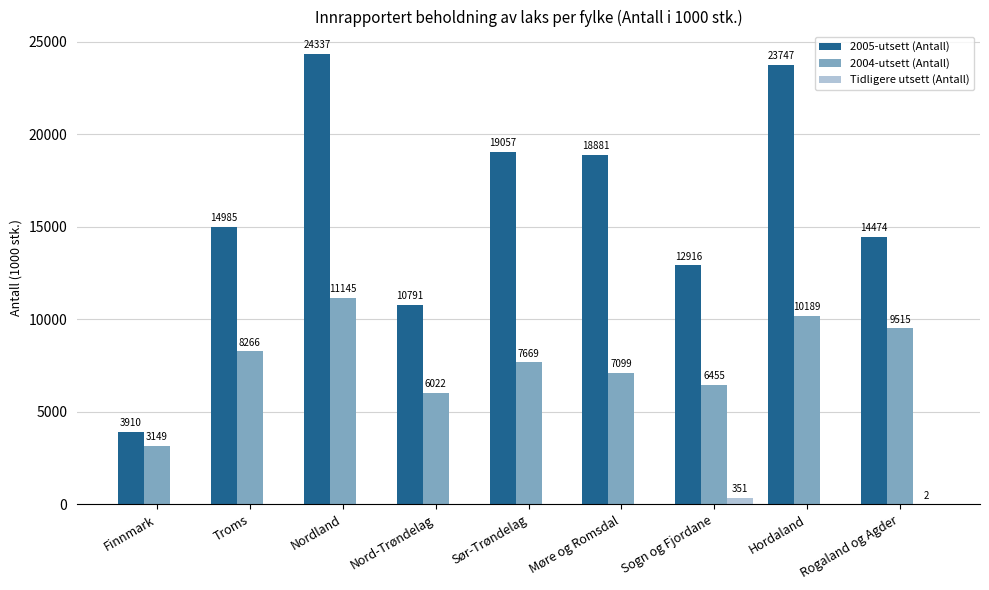

What value does the 2004-utsett (Antall) series have at Nordland?

11145.3